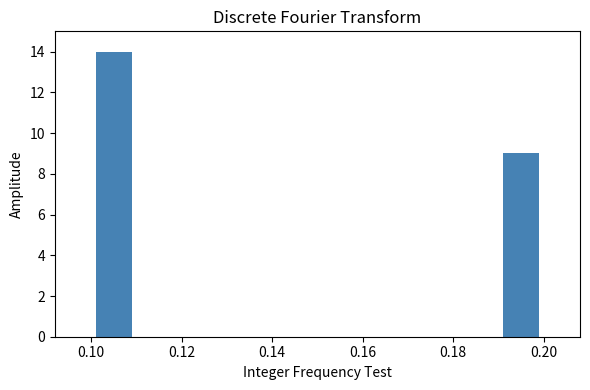

Which range on the x-axis has the tallest bar?

0.10 to 0.11